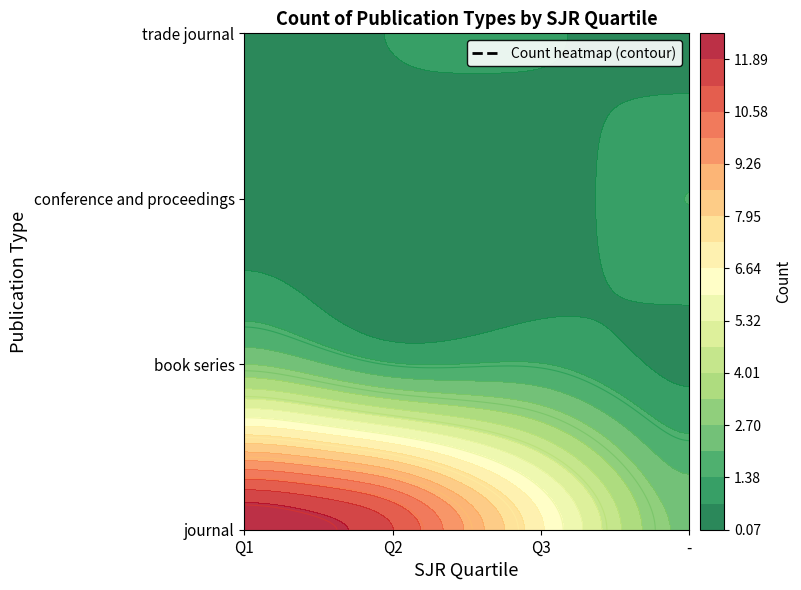

At which label does conference and proceedings reach its peak?

-